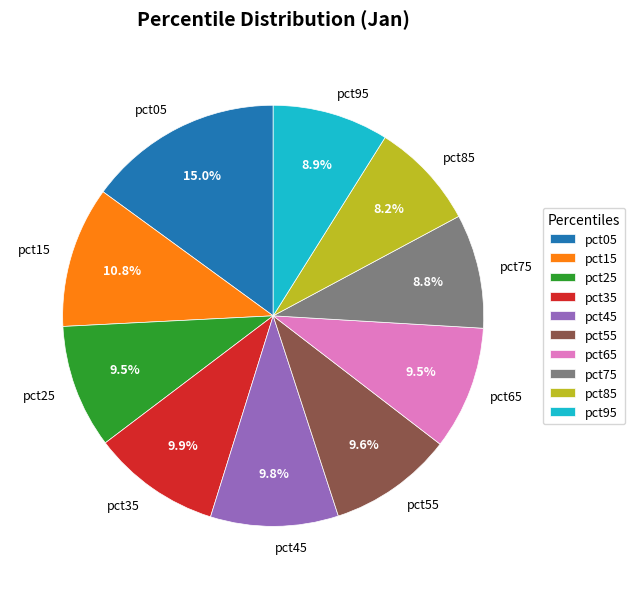

Is there any slice that represents more than half of the pie?

No